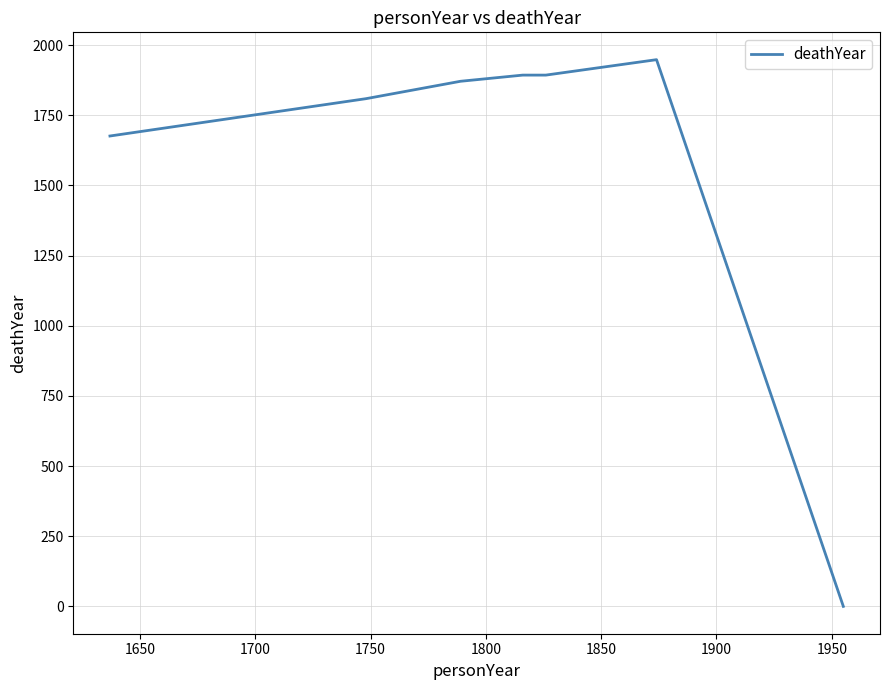

What is the maximum value shown in the chart?

1948